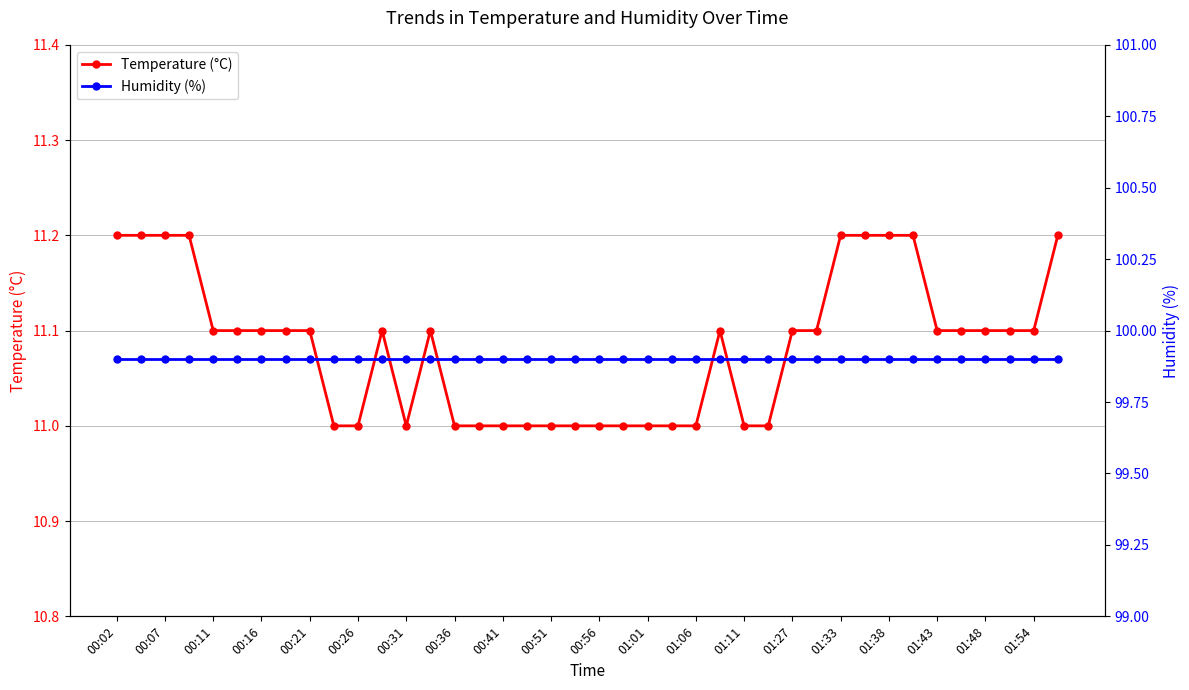

Which series has the largest total across all categories?

Humidity (%)